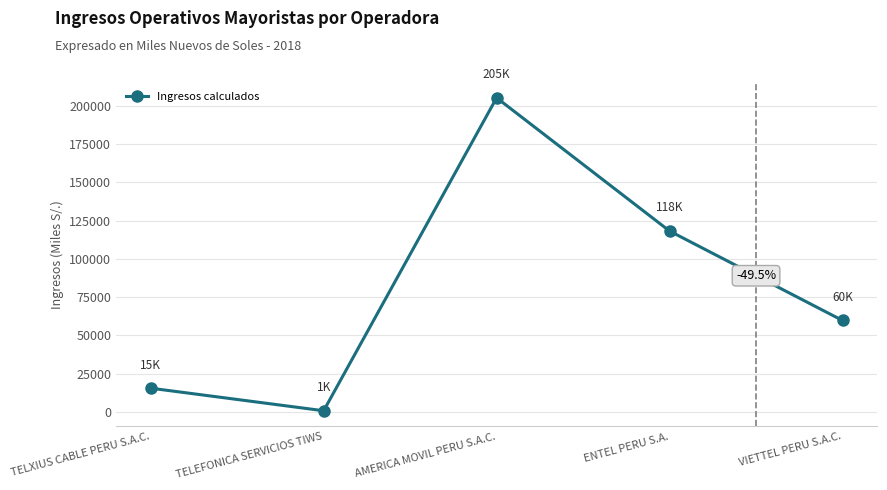

Rank the categories by value from highest to lowest.

AMERICA MOVIL PERU S.A.C., ENTEL PERU S.A., VIETTEL PERU S.A.C., TELXIUS CABLE PERU S.A.C., TELEFONICA SERVICIOS TIWS